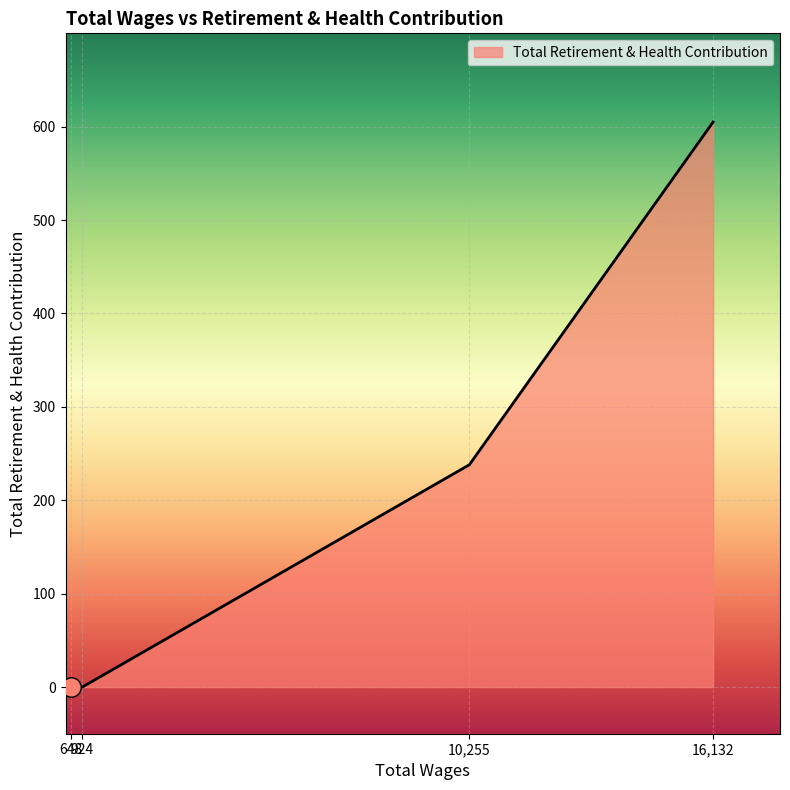

How many categories are shown in the chart?

4